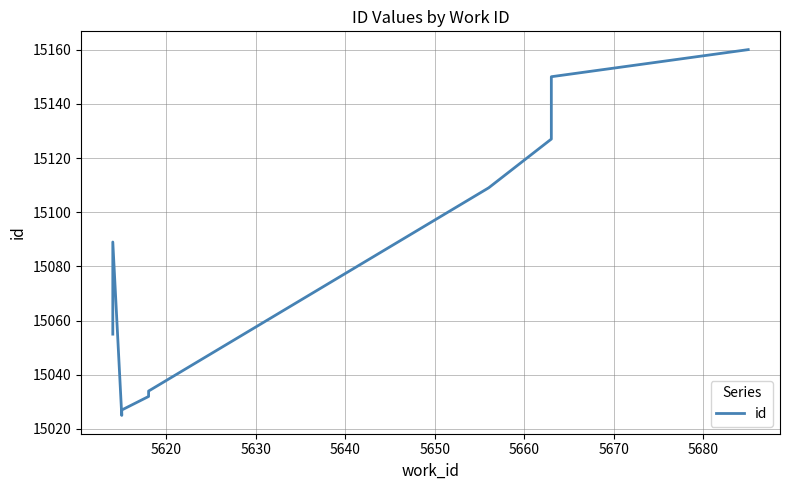

The chart shows a value of 9938 at 5690. True or false?

False